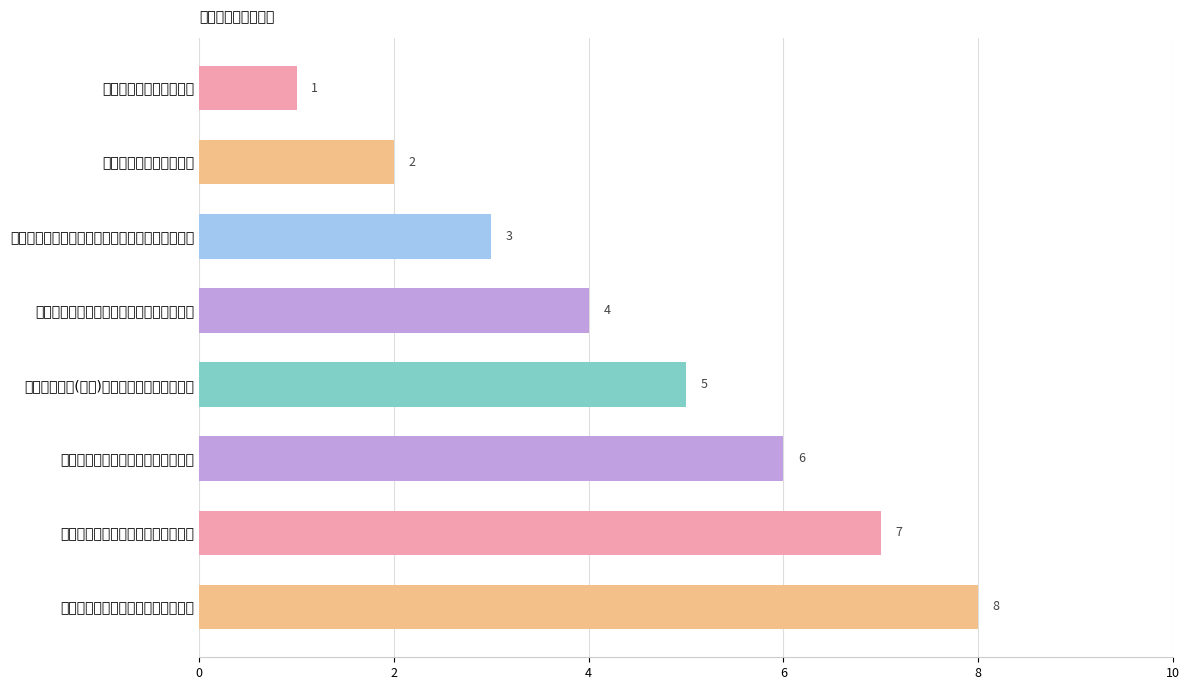

What is the average value?

4